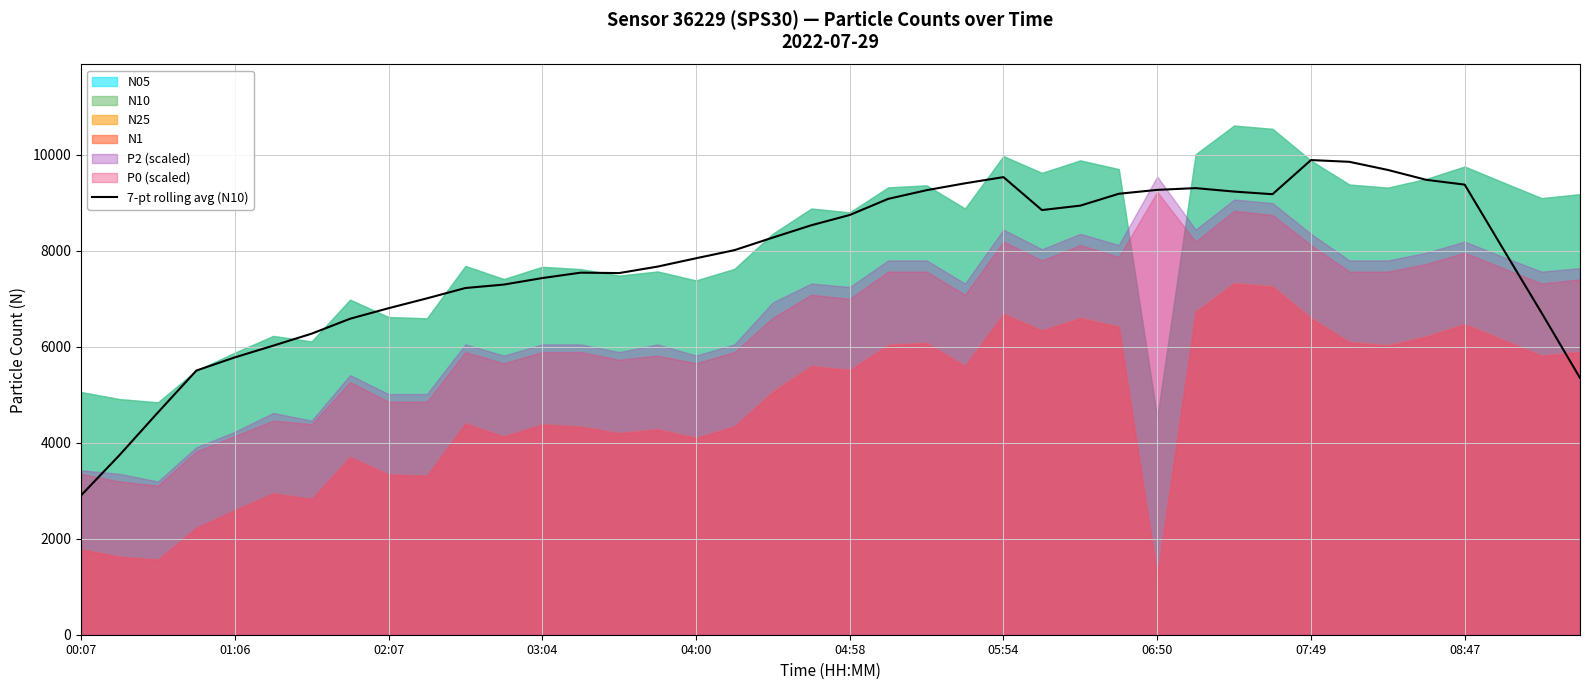

How many interior local valleys (lower than both neighbors) does the data have?

3